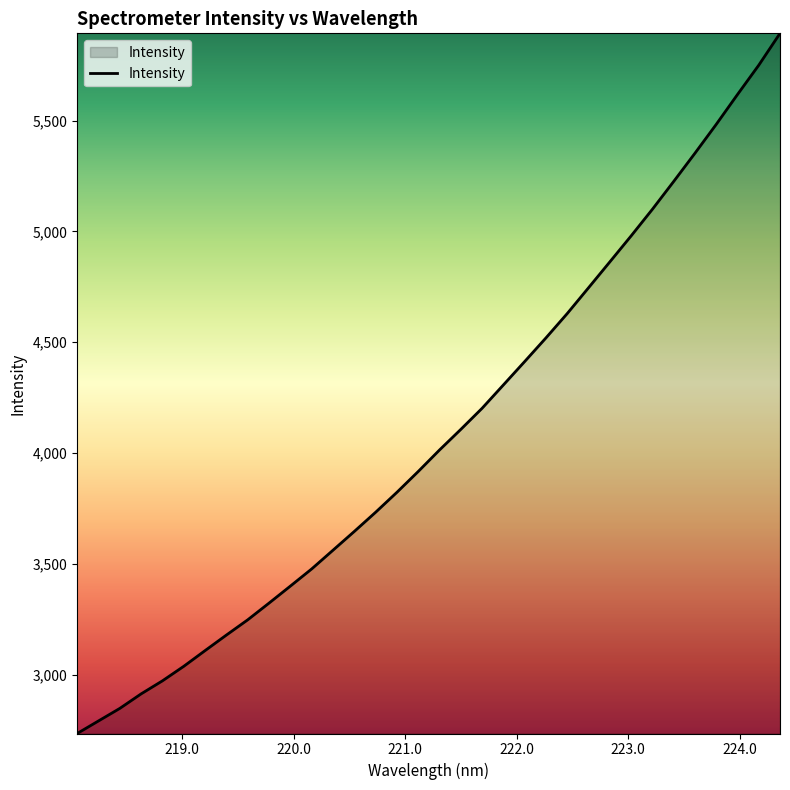

What is the minimum value shown in the chart?

2735.2